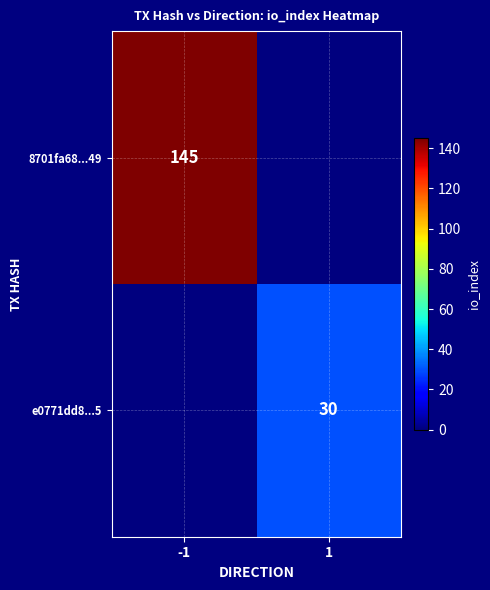

The e0771dd8...5 series shows 6 at 1. True or false?

False